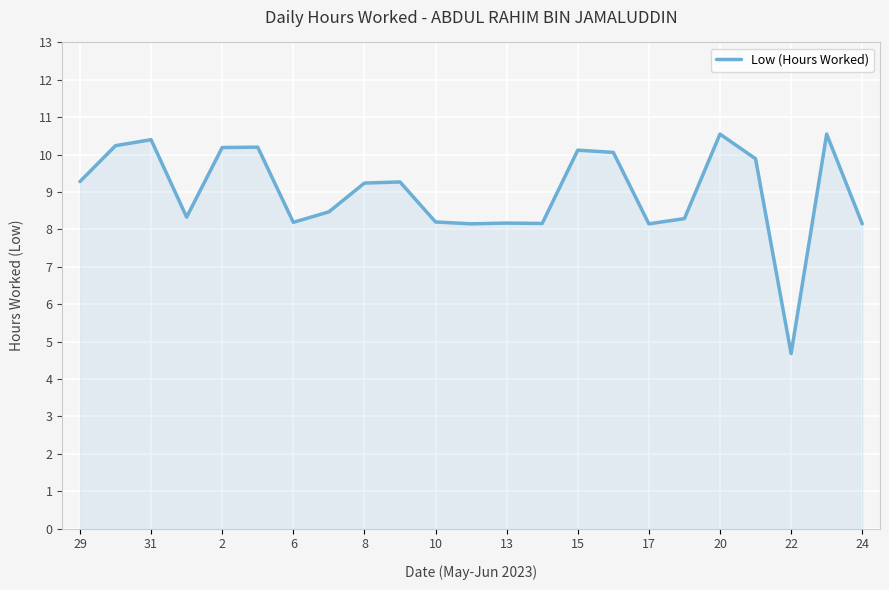

How many values are below 9?

11